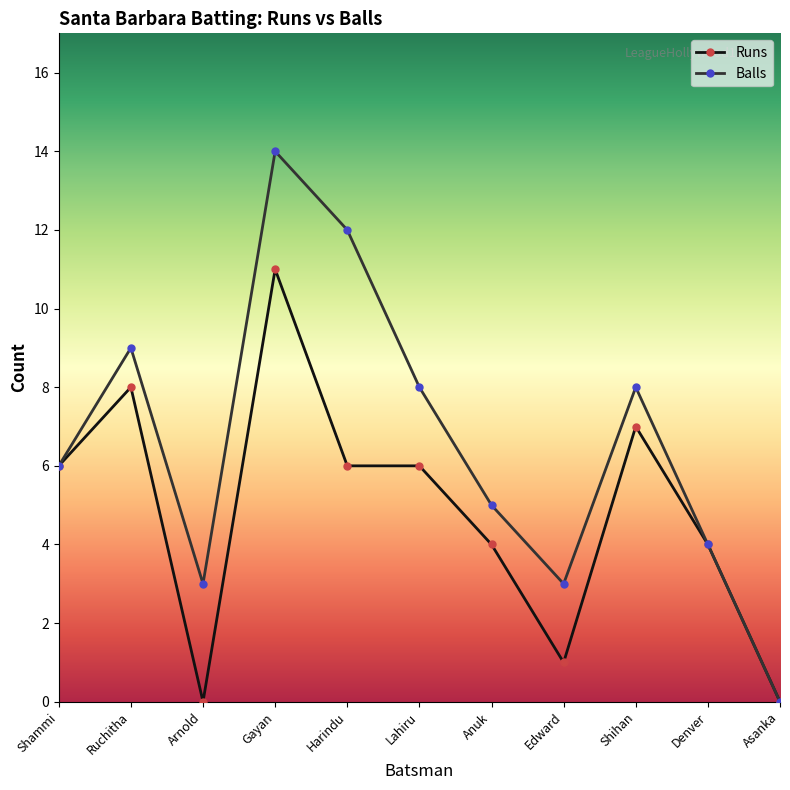

Is it true that Balls equals 11 at Shihan?

False